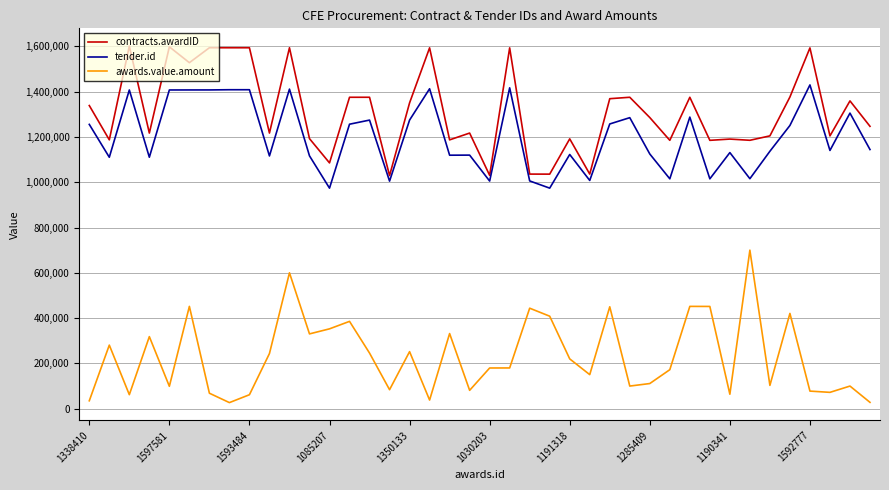

What is the maximum value for tender.id?

1429416.0